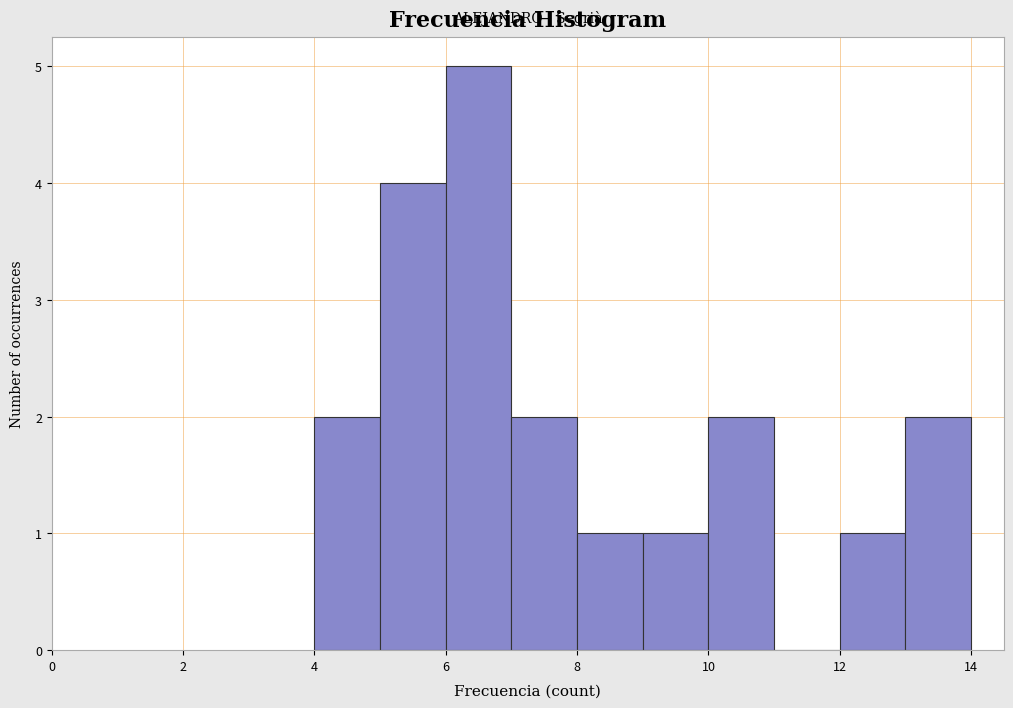

Which range on the x-axis has the tallest bar?

6 to 7